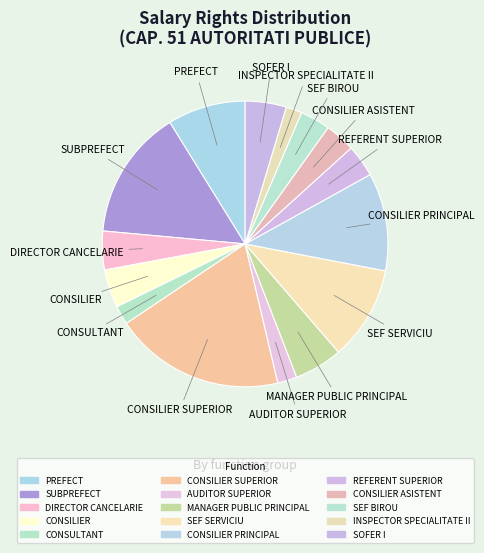

How many slices are in this pie chart?

15